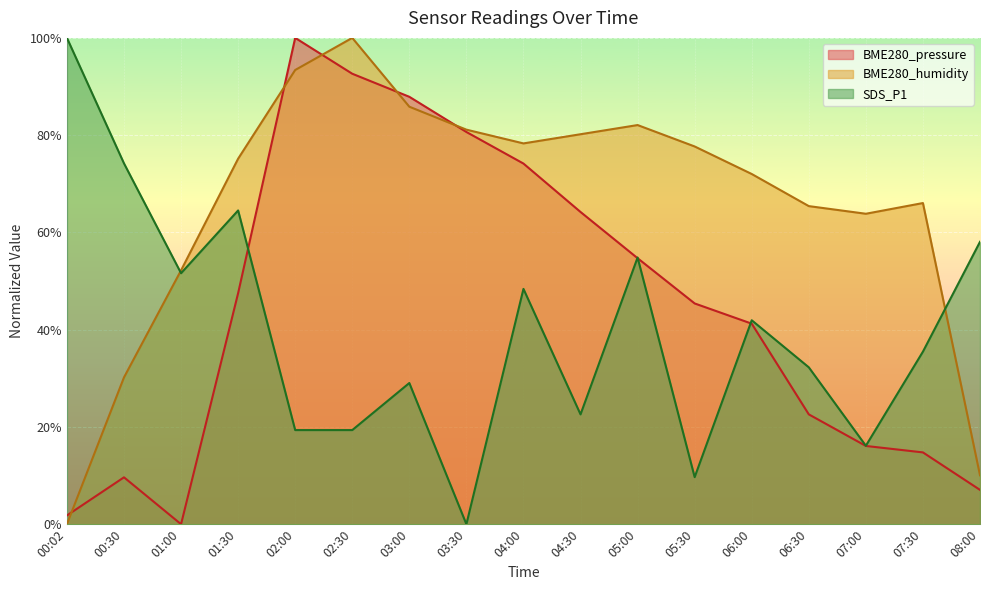

Reading left to right, what are all the values shown in this chart?

BME280_pressure: 1.8	9.6	0.0	47.5	100.0	92.6	87.9	80.7	74.2	64.2	54.7	45.4	41.2	22.6	16.1	14.8	7.1
BME280_humidity: 0.0	30.2	52.2	75.2	93.4	100.0	85.8	81.1	78.3	80.2	82.1	77.7	72.0	65.4	63.8	66.0	10.1
SDS_P1: 100.0	74.2	51.6	64.5	19.4	19.4	29.0	0.0	48.4	22.6	54.8	9.7	41.9	32.3	16.1	35.5	58.1